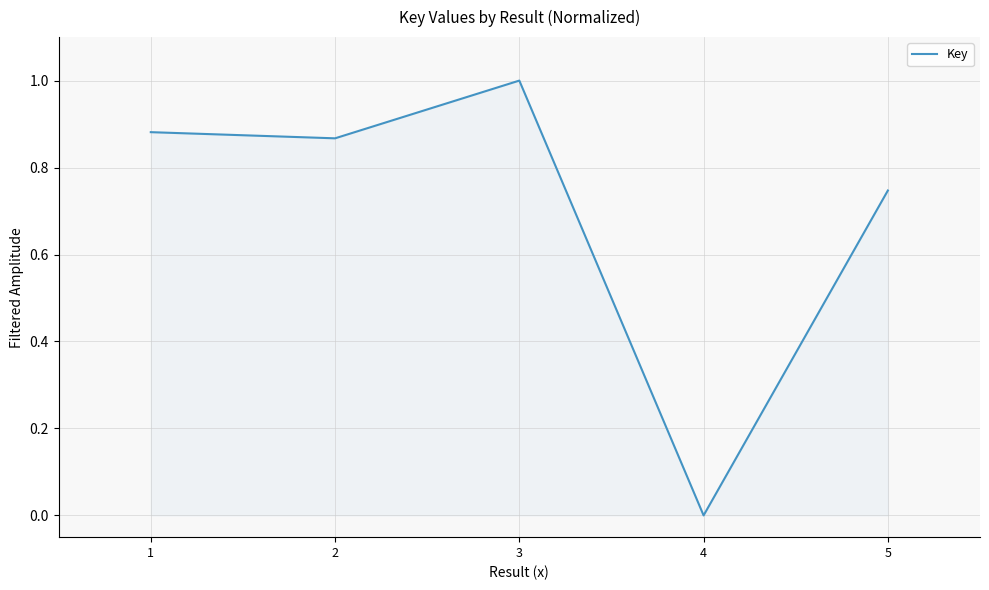

What value does the data have at 3?

1.0